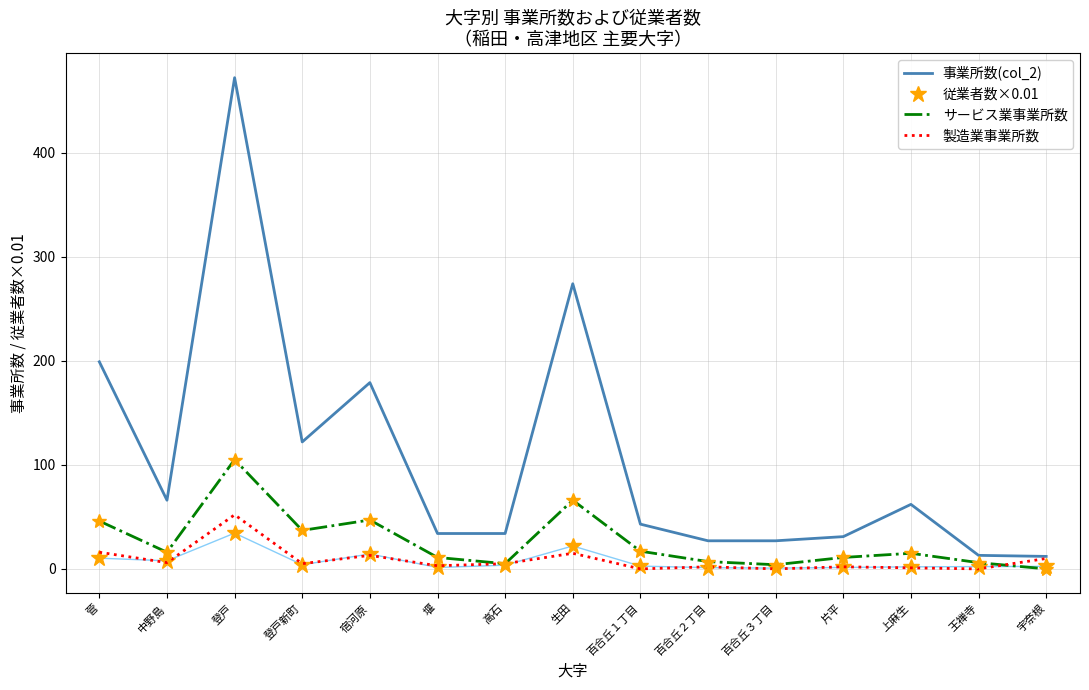

True or false: 製造業事業所数 has a value of 15.0 at 生田.

True